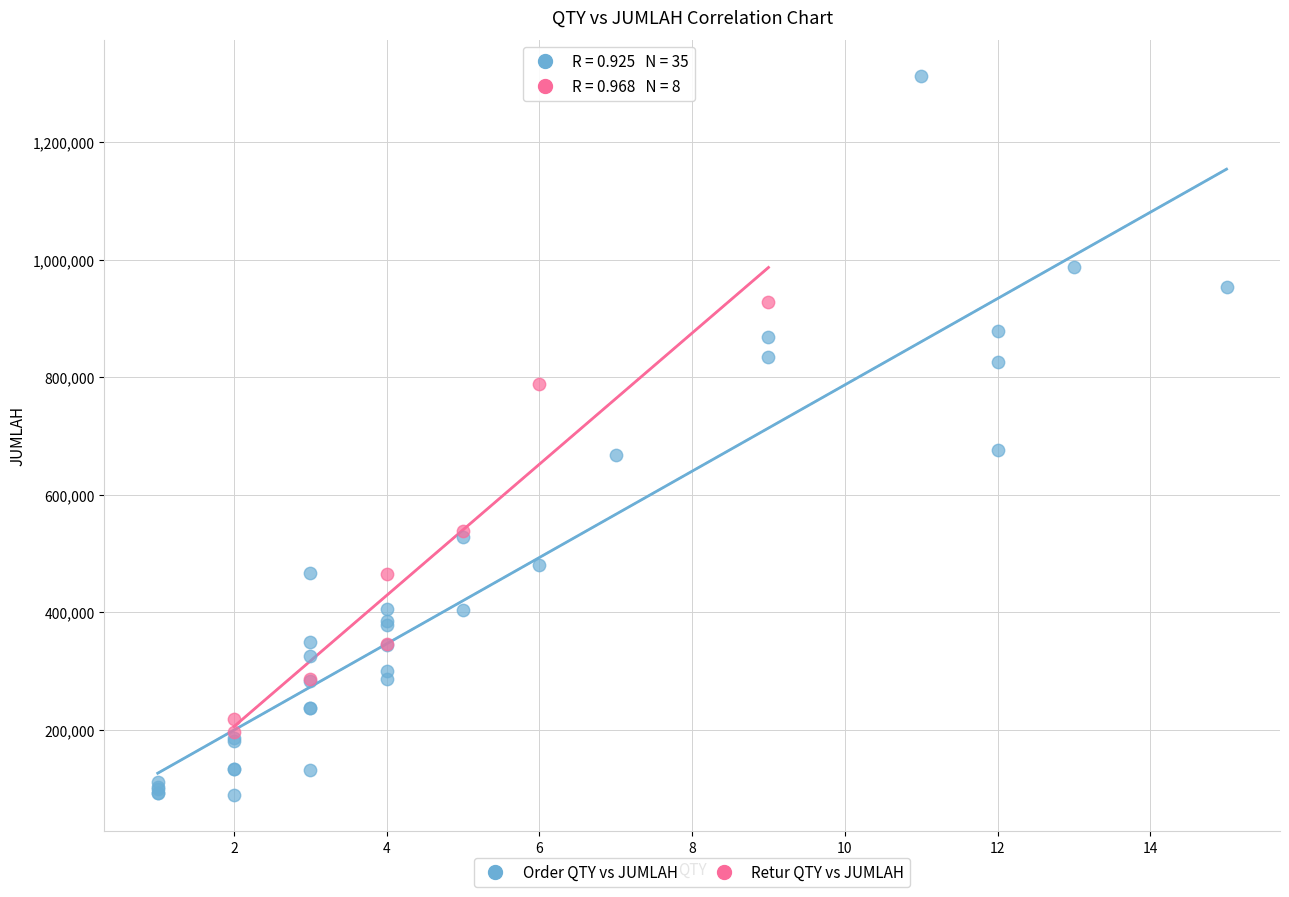

Which series has the widest spread of Y values?

Order QTY vs JUMLAH